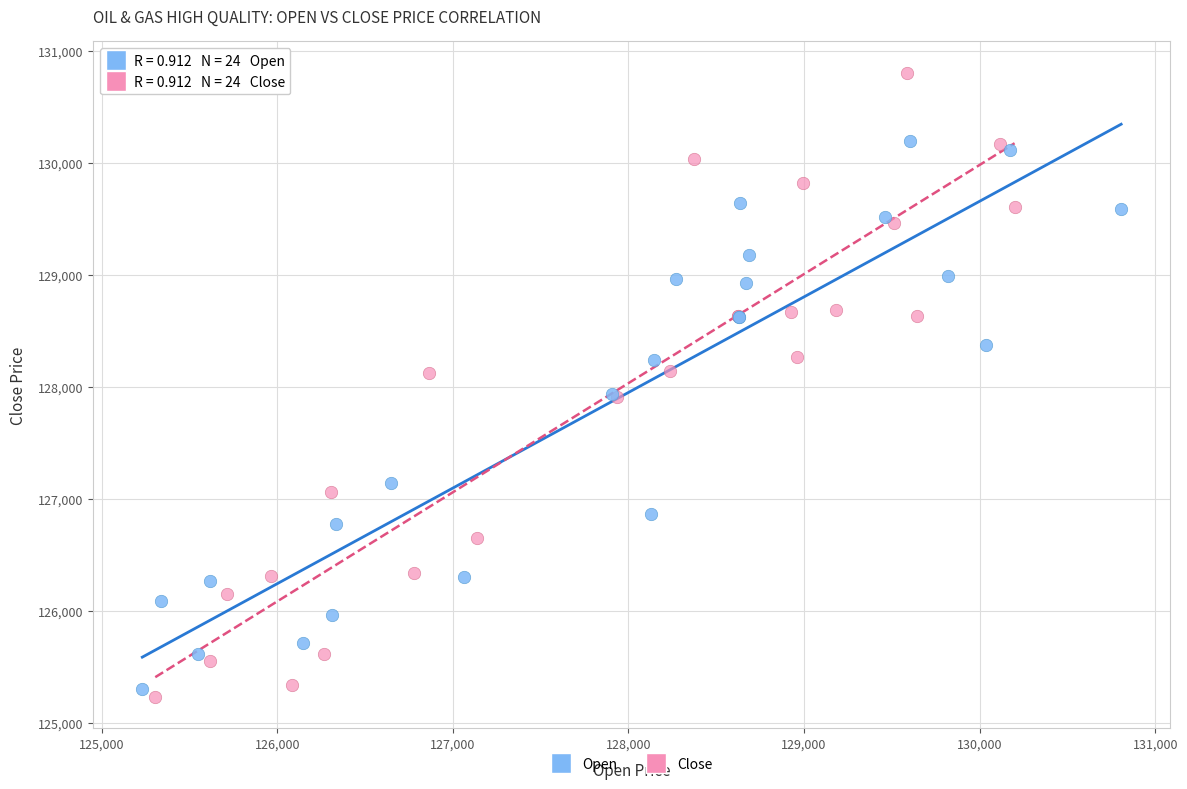

Which series has the largest Y range (max minus min)?

Close